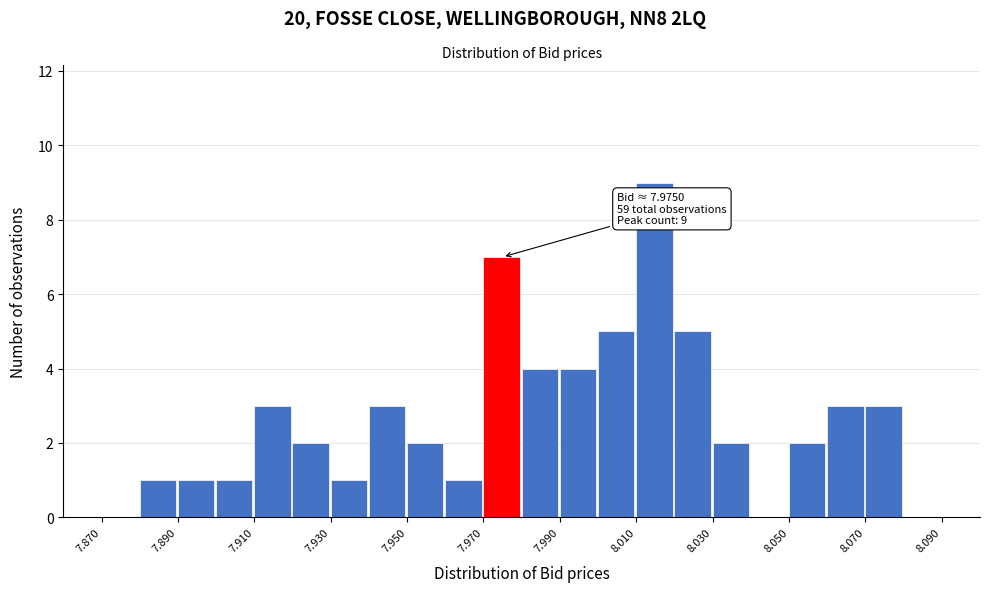

Over which range of the x-axis is the bar tallest?

8.01 to 8.02